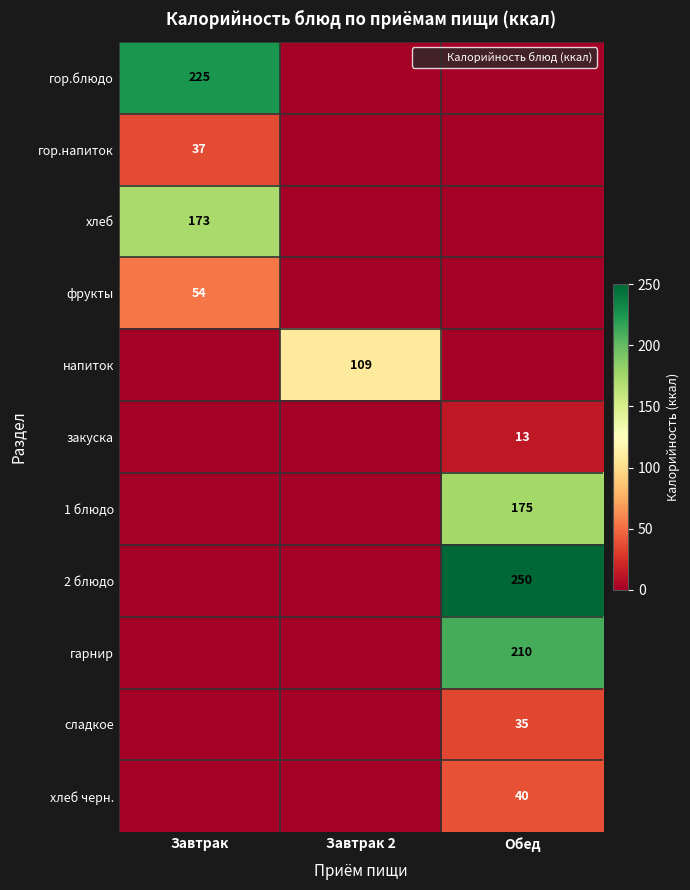

At Завтрак 2, list the series in order from smallest to largest.

гор.блюдо, гор.напиток, хлеб, фрукты, закуска, 1 блюдо, 2 блюдо, гарнир, сладкое, хлеб черн., напиток